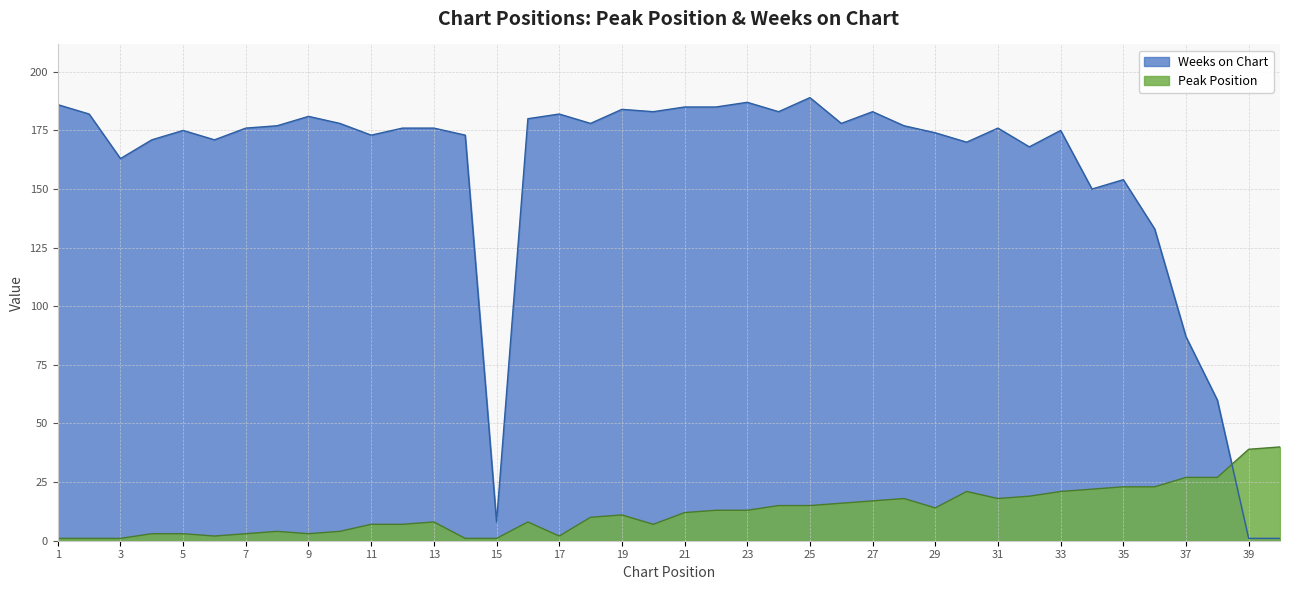

Where does the Weeks on Chart series first go above 176?

1